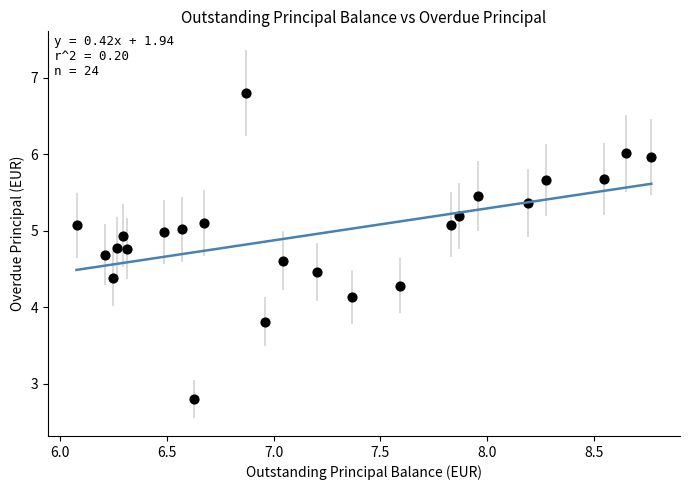

What Y value in the scatter plot is closest to 4?

4.1